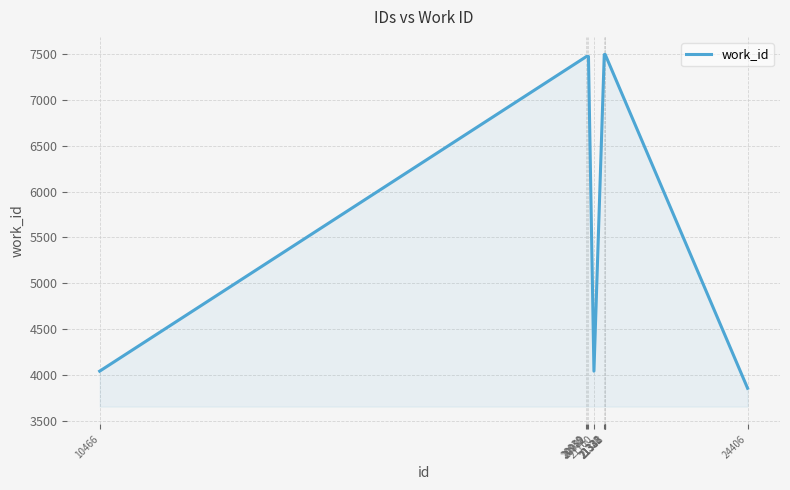

What is the sum of the values at 20982 and 20959?

14952